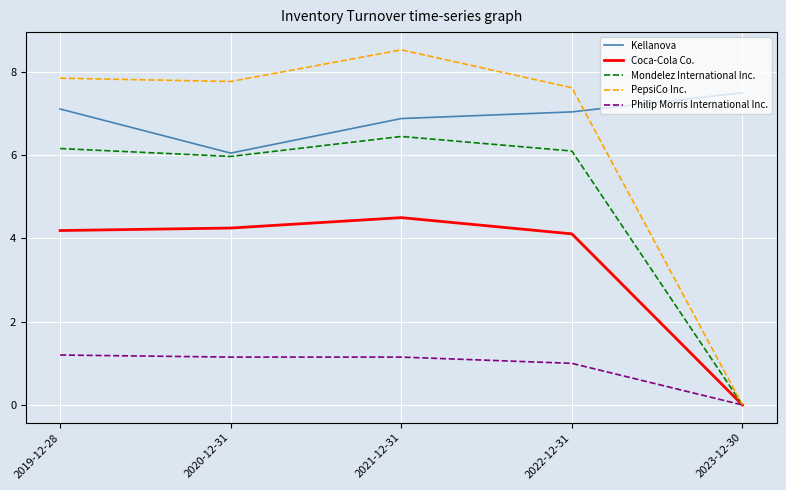

The value of Kellanova at 2022-12-31 is 7.0. True or false?

True